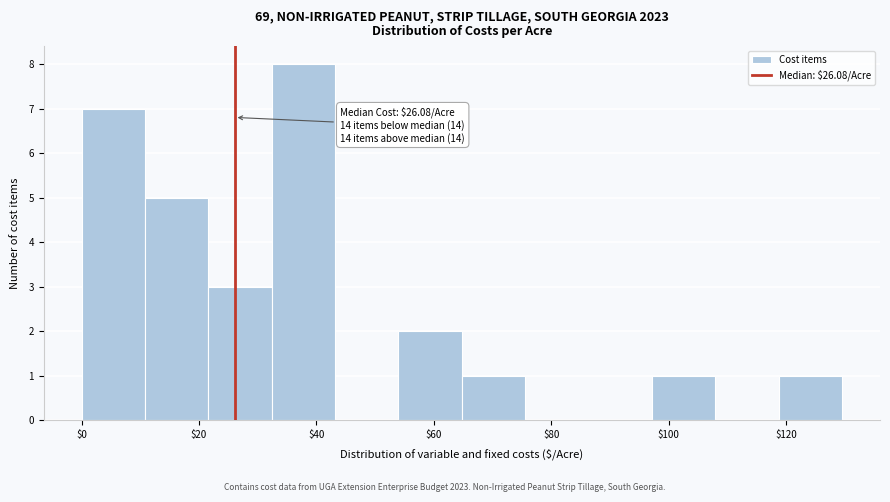

Which range on the x-axis has the tallest bar?

32 to 44